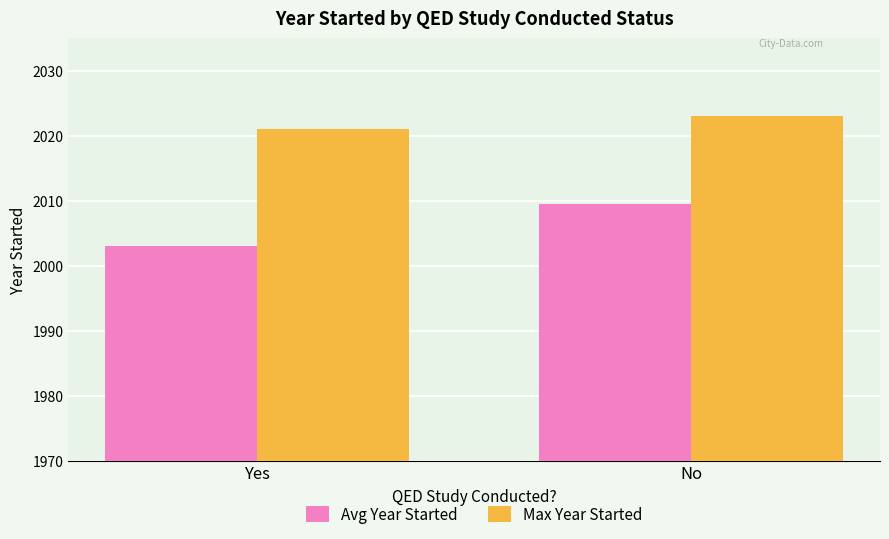

Which series changed the most between Yes and No?

Avg Year Started